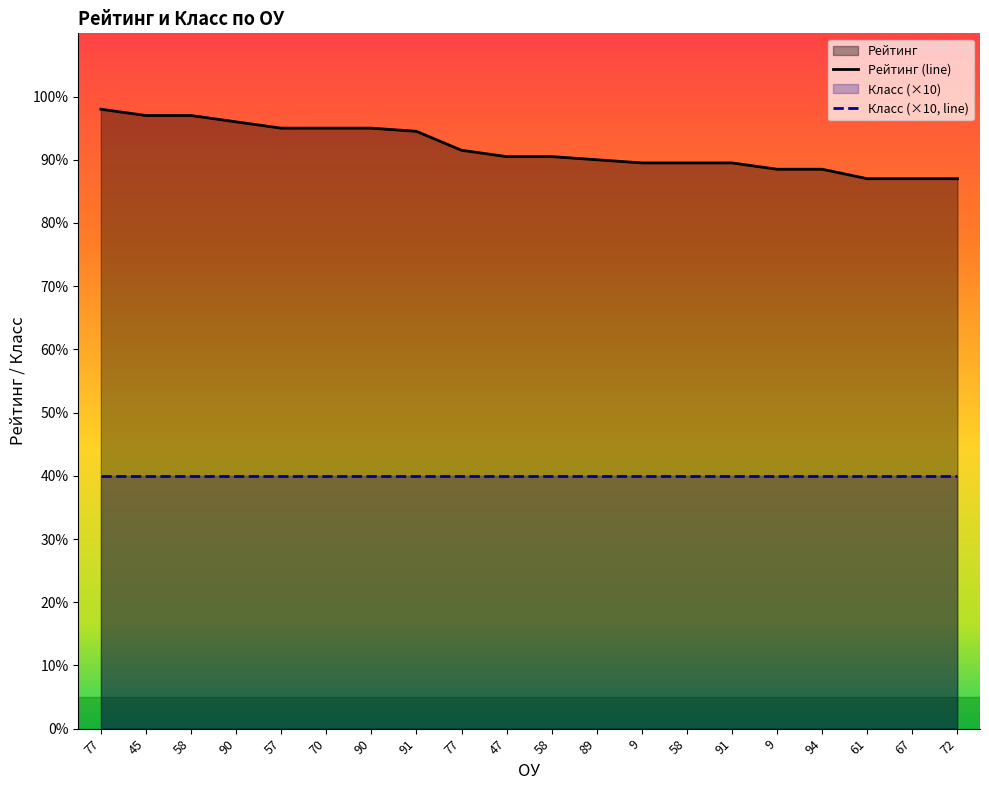

What is the difference between the maximum and minimum values?

11.0